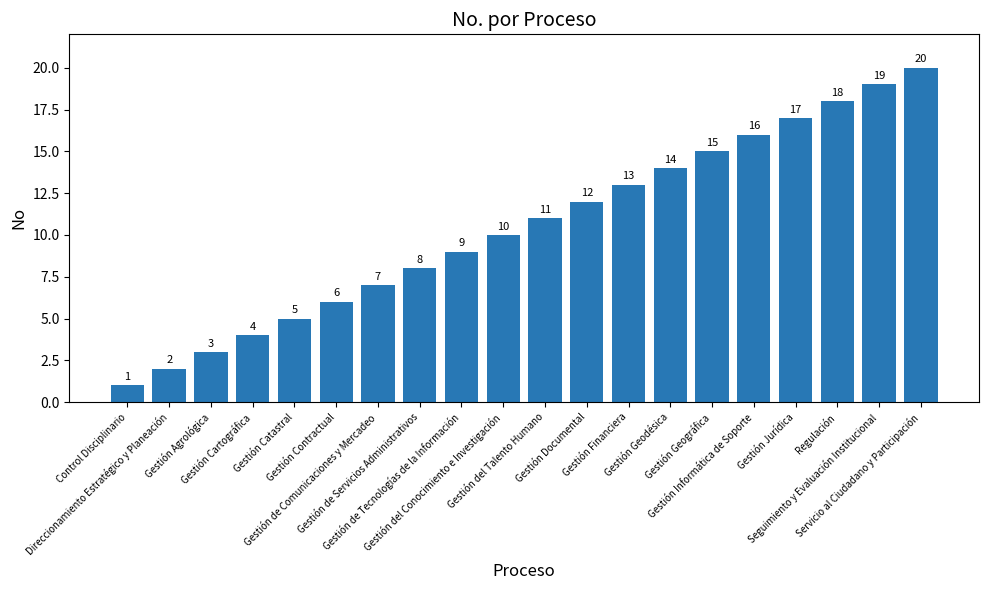

Does the chart contain any negative values?

No